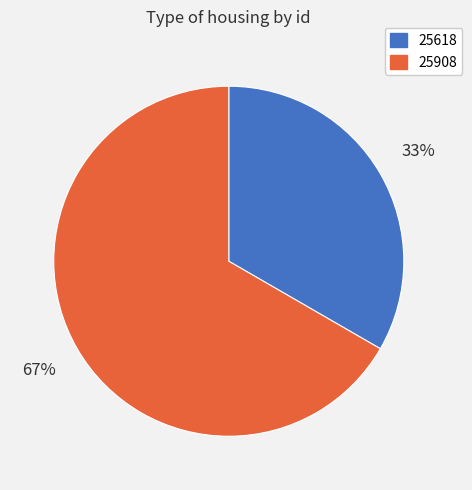

To the nearest percent, what is the average slice percentage?

50%